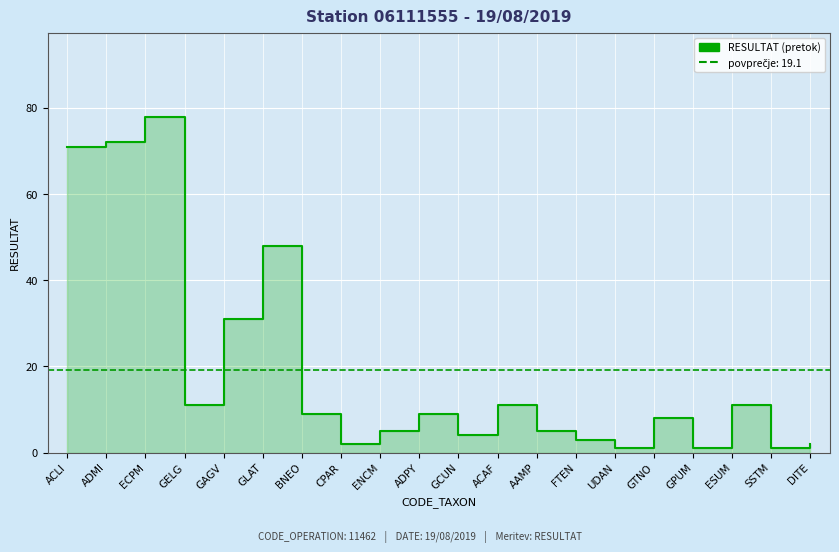

At which label is the value closest to 39?

GAGV